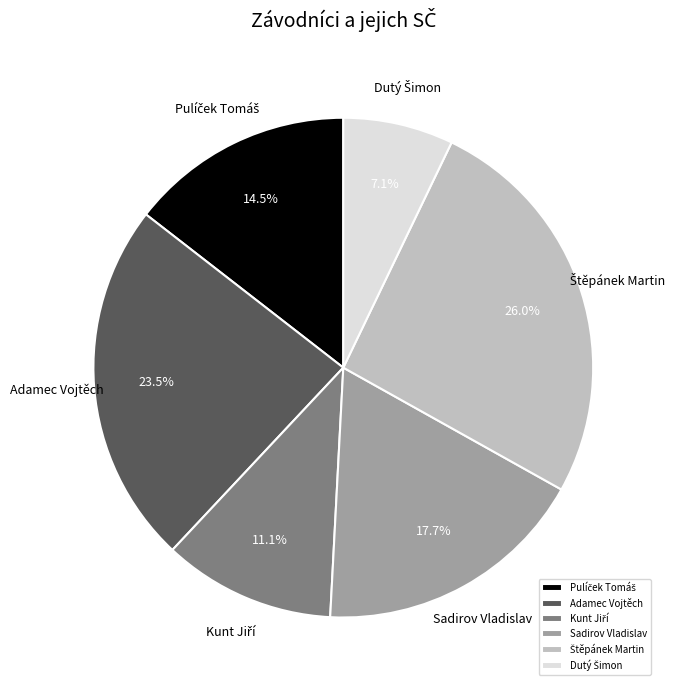

How much of the chart is everything except Sadirov Vladislav?

82.3%